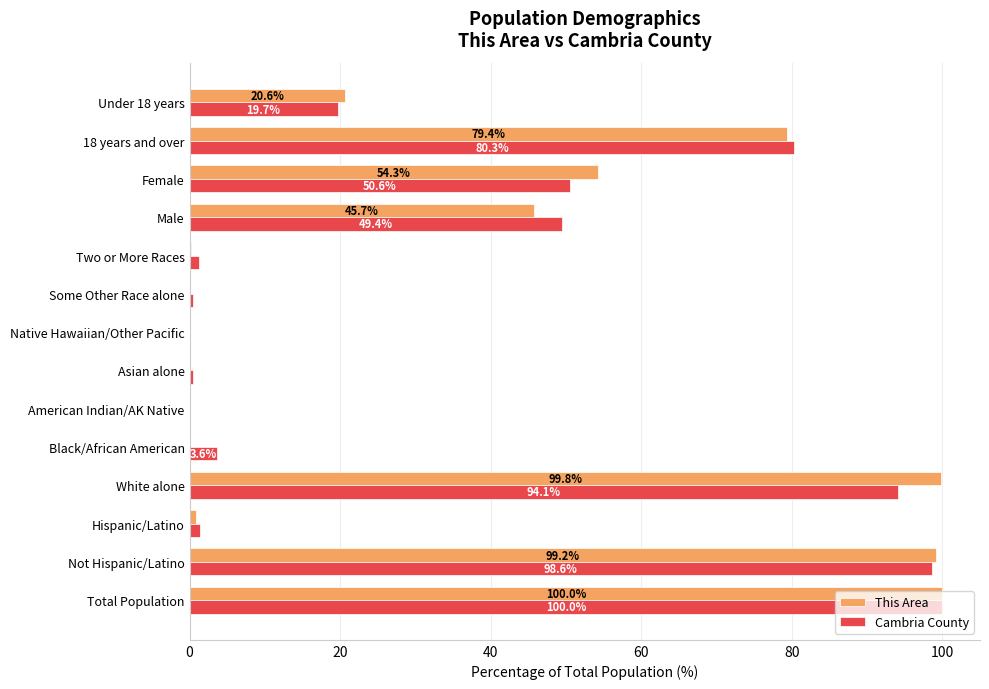

At which label is Cambria County closest to 50?

Male